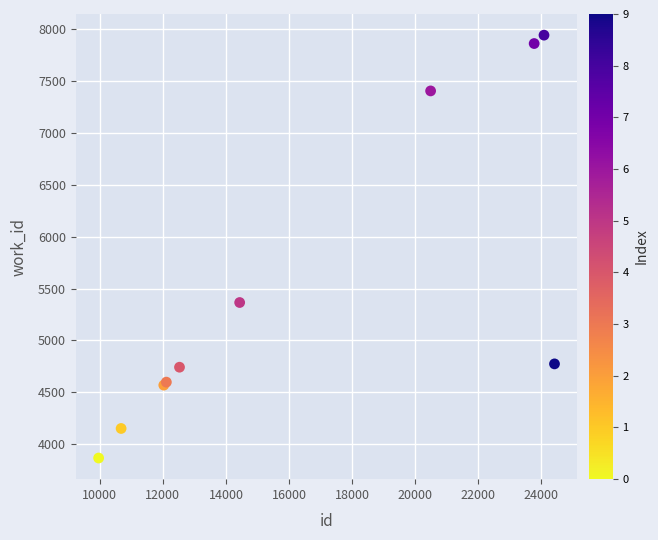

What Y value in the scatter plot is closest to 5905?

5366